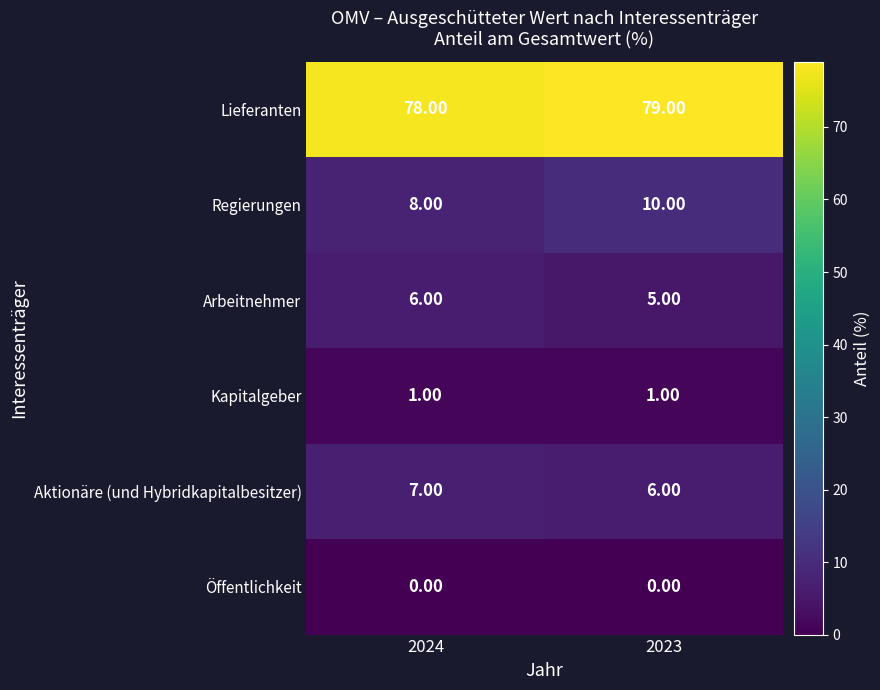

At which category is the sum across all series the highest?

2023